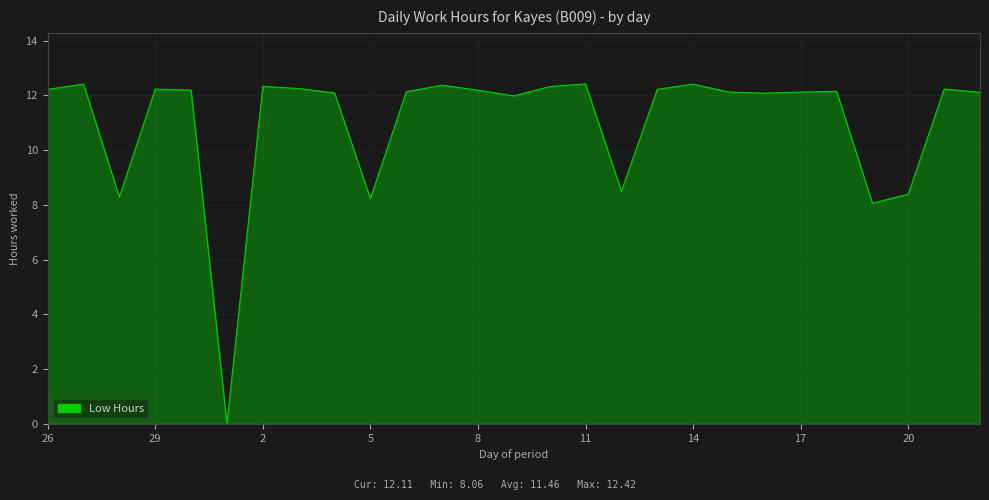

What is the greatest value displayed?

12.4